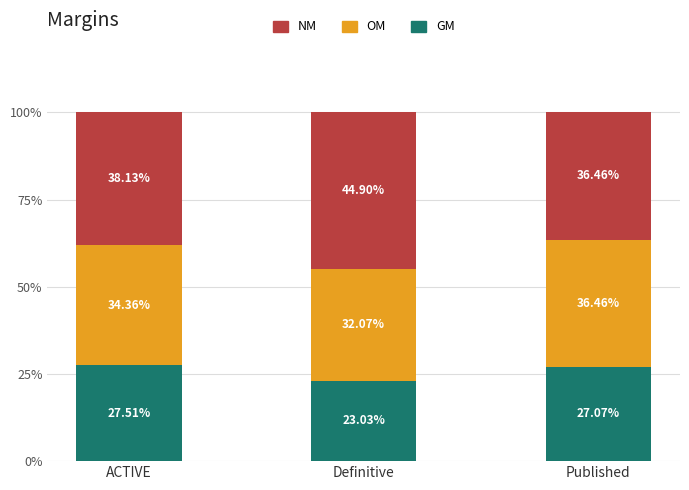

What is the difference between the GM values at Published and Definitive?

4.0